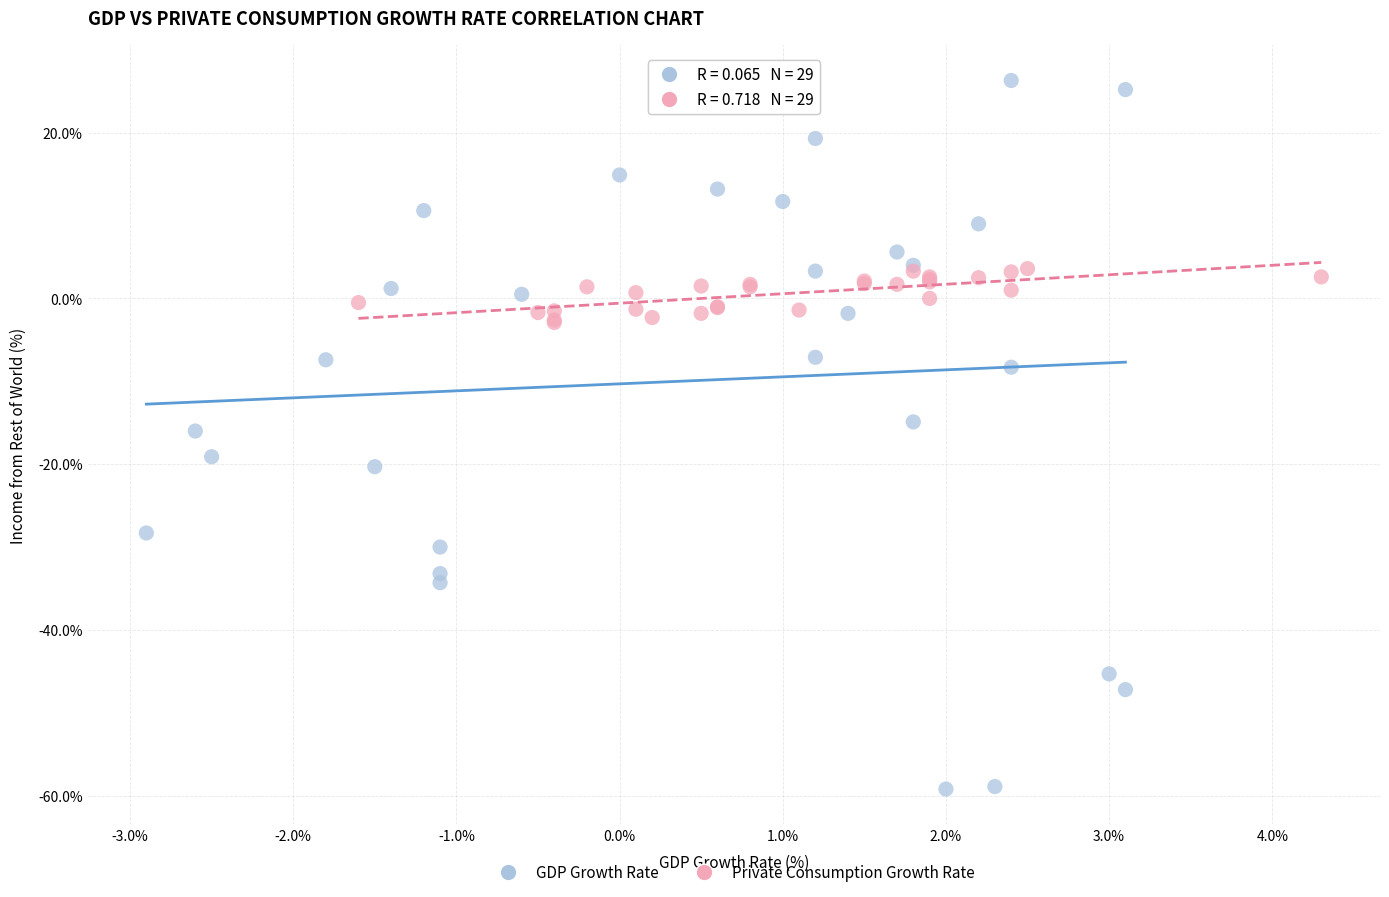

Which series has the largest Y range (max minus min)?

GDP Growth Rate